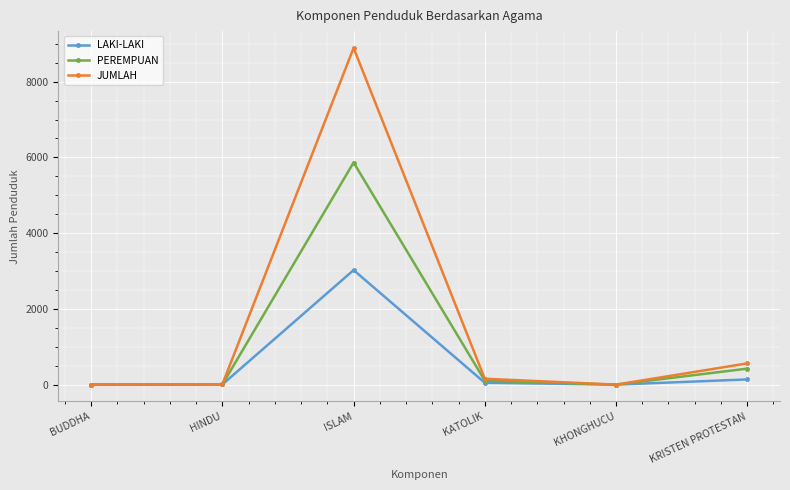

The value of PEREMPUAN at ISLAM is 5866. True or false?

True